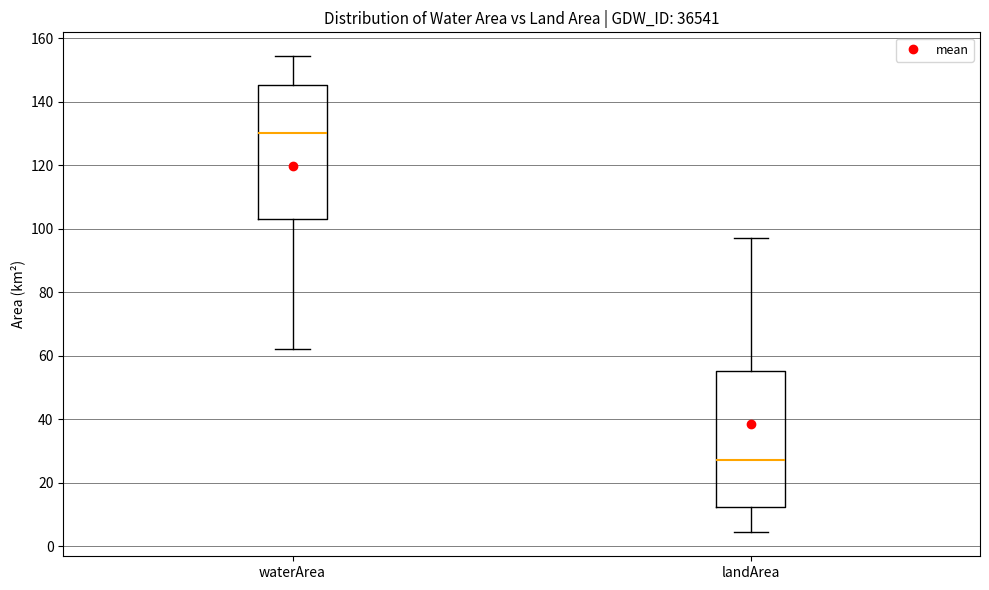

Which box has the highest median line?

waterArea